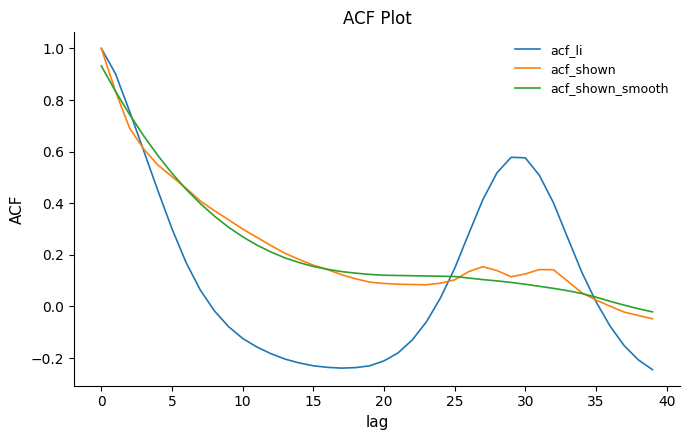

How many positive values does the acf_li series have?

20